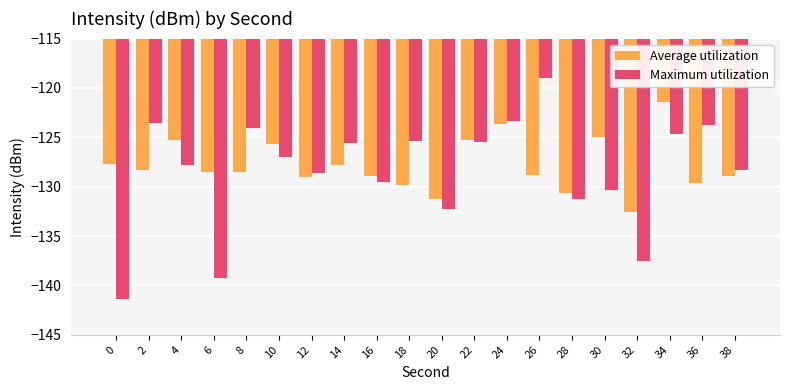

What is the average value of the Maximum utilization series?

-128.4